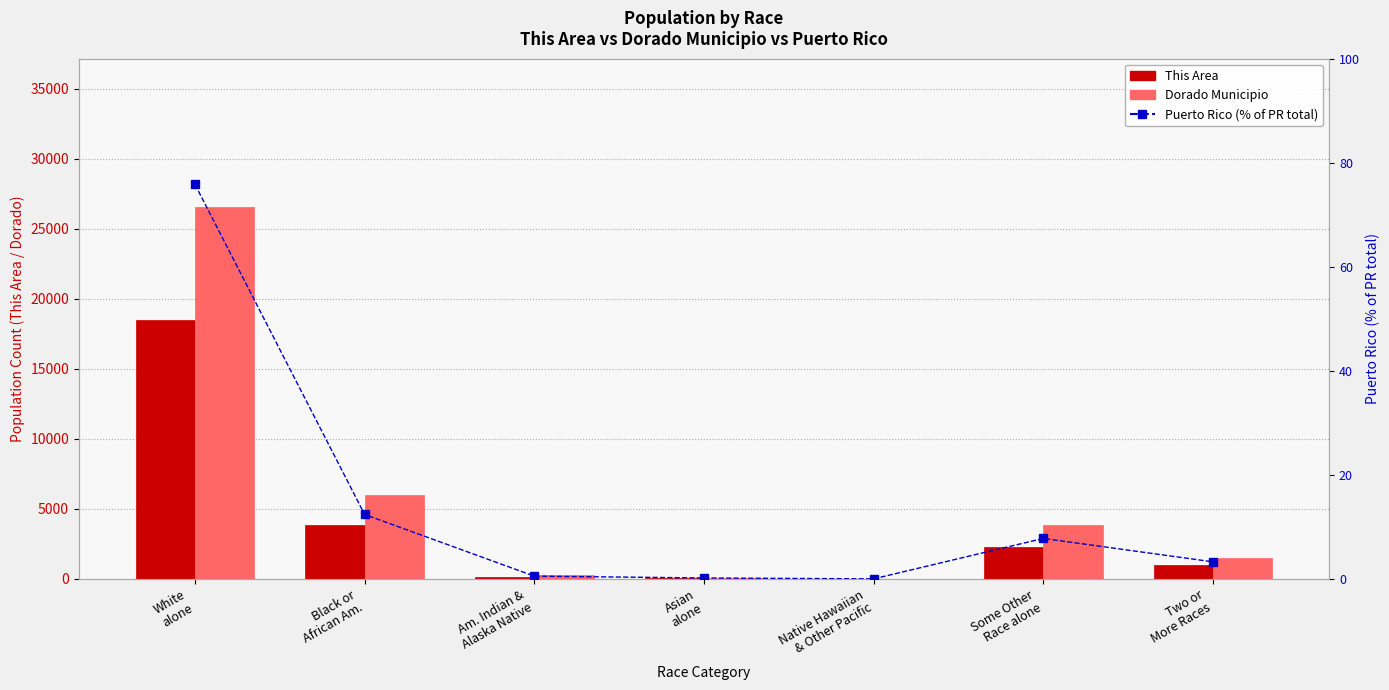

What is the average value of the Puerto Rico (% of PR total) series?

14.3